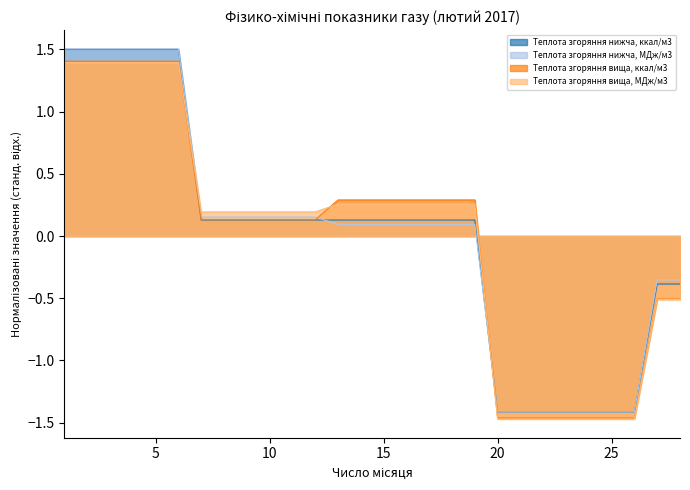

What is the value of the Теплота згоряння нижча, ккал/м3 point at the 14th from the left?

0.1